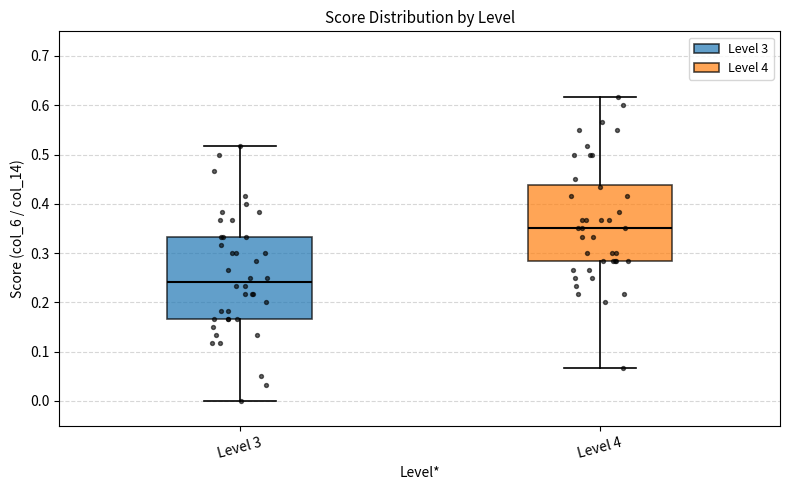

Reading left to right, transcribe this box plot: for each box, give where its median line is, the range the box spans, and where its two whiskers end, as read against the y-axis. The values are not printed on the chart, so give them approximately, as read against the axis.

Level 3: median 0.24, box 0.17 to 0.33, whiskers 0.00 to 0.52
Level 4: median 0.35, box 0.28 to 0.44, whiskers 0.07 to 0.62